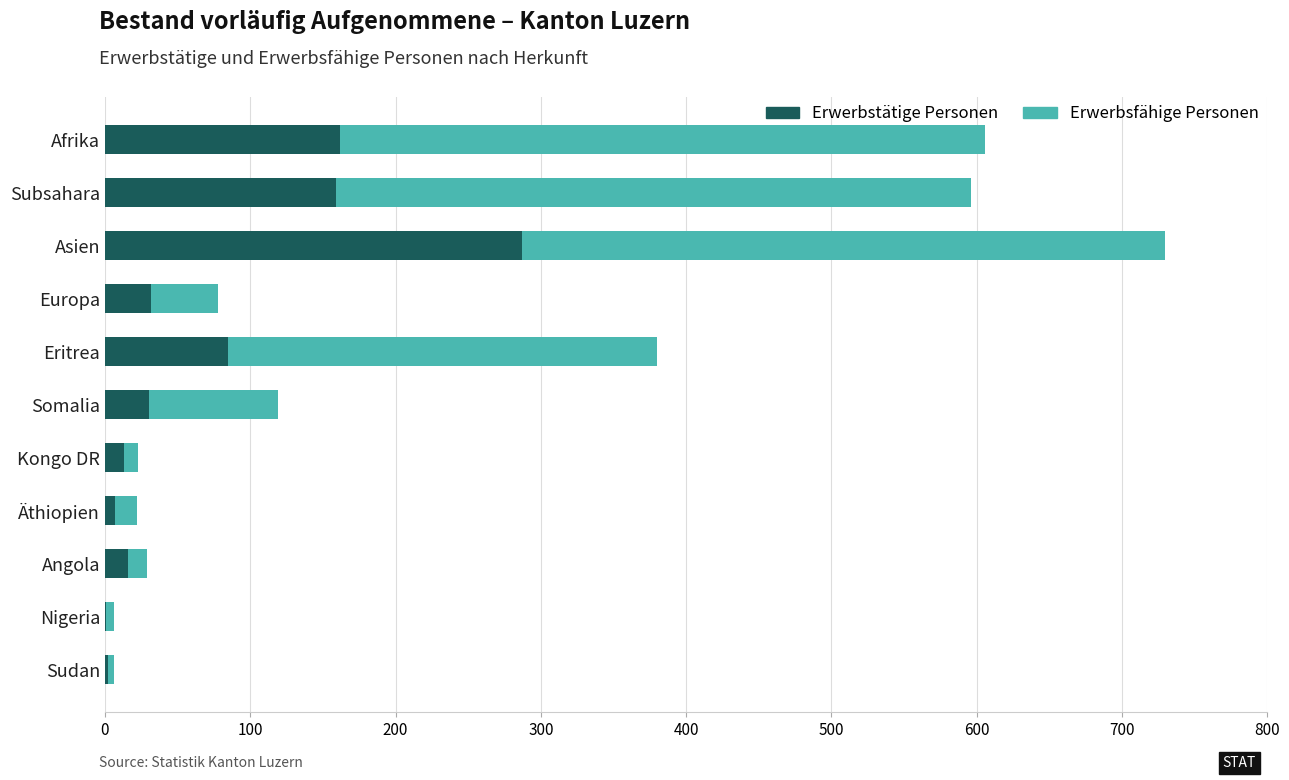

Is it true that Erwerbsfähige Personen equals 10 at Sudan?

False